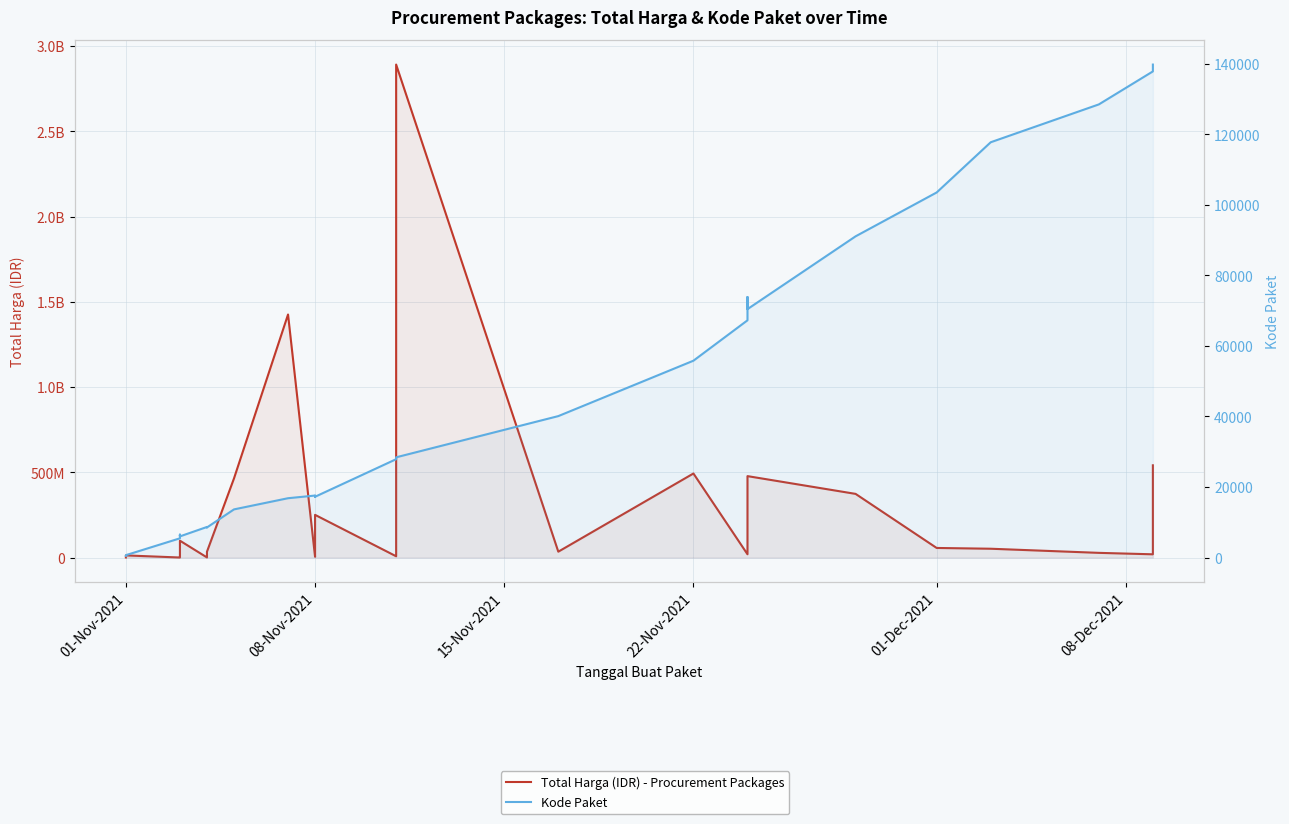

How many data points in Total Harga (IDR) - Procurement Packages are above 27412000?

17